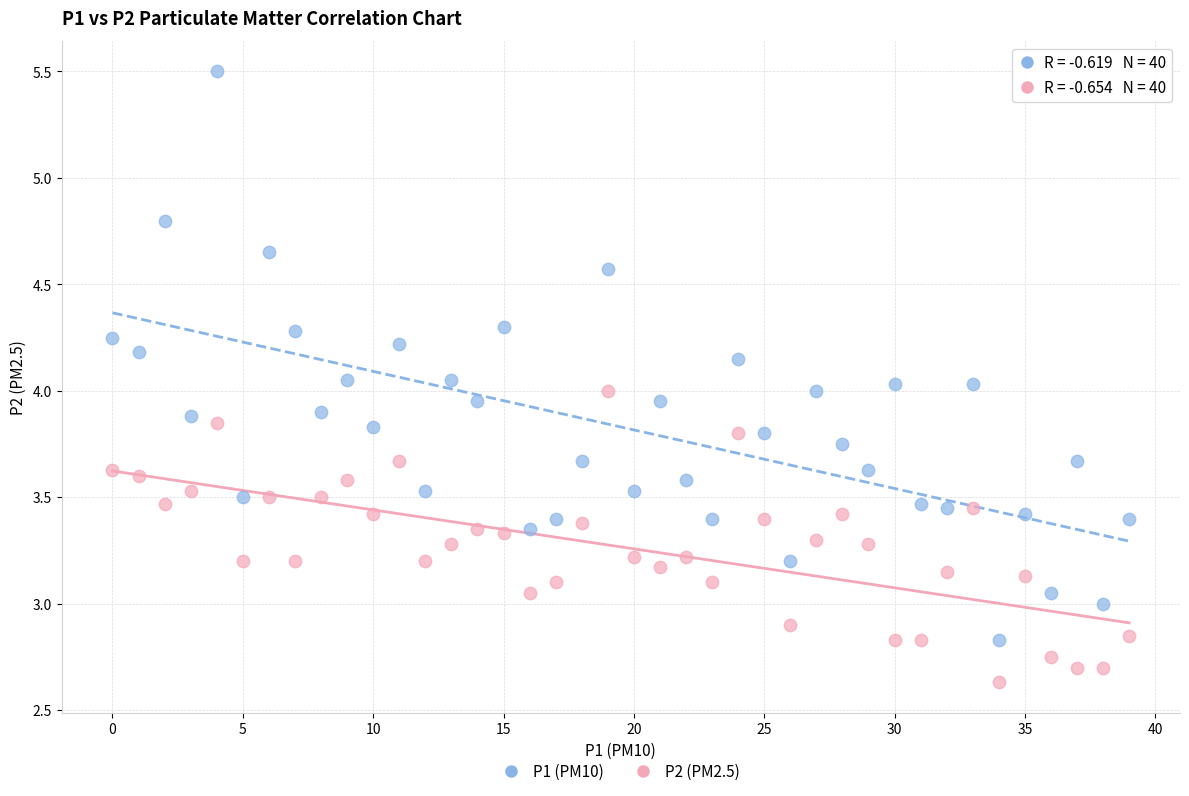

Which series has the largest Y range (max minus min)?

P1 (PM10)